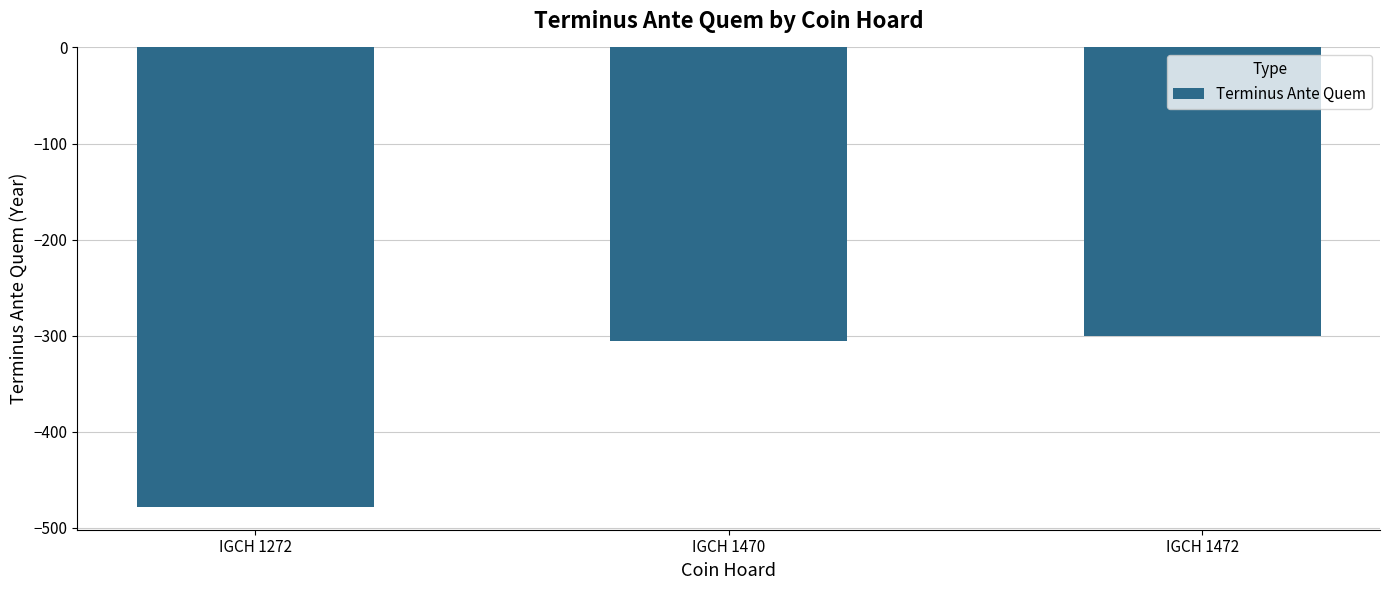

Where is the data nearest to the value -389?

IGCH 1470